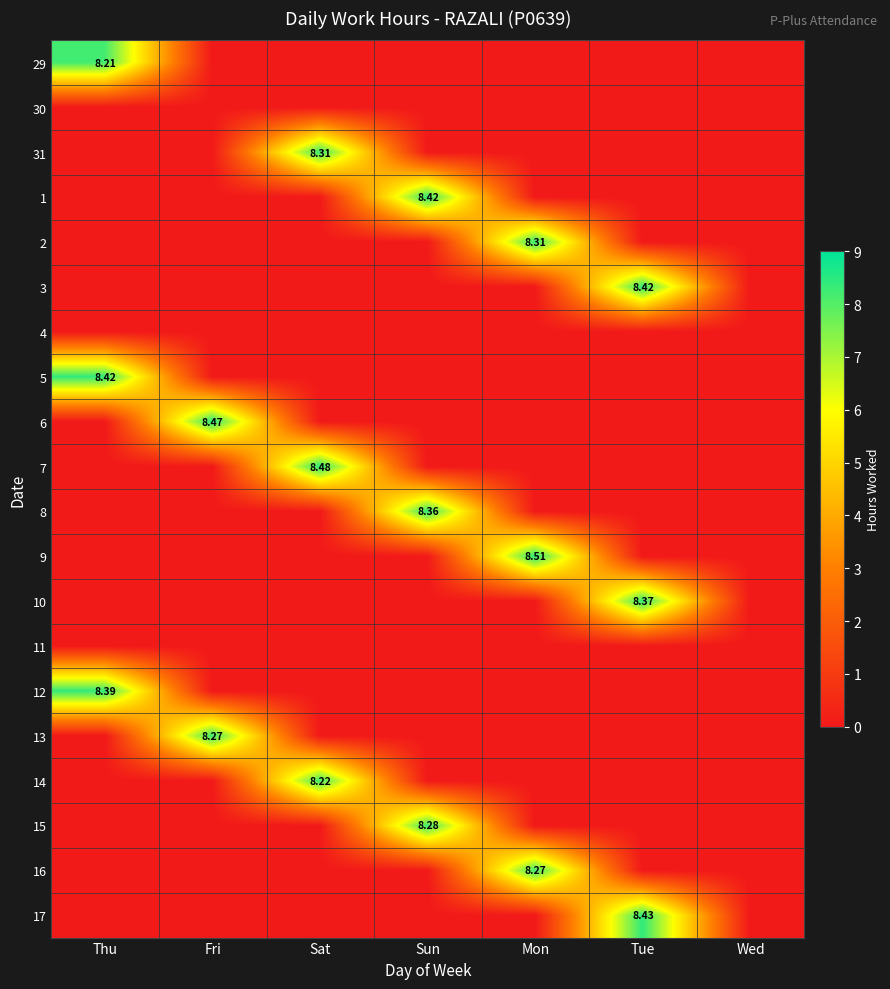

What is the total value across all series at Mon?

25.1